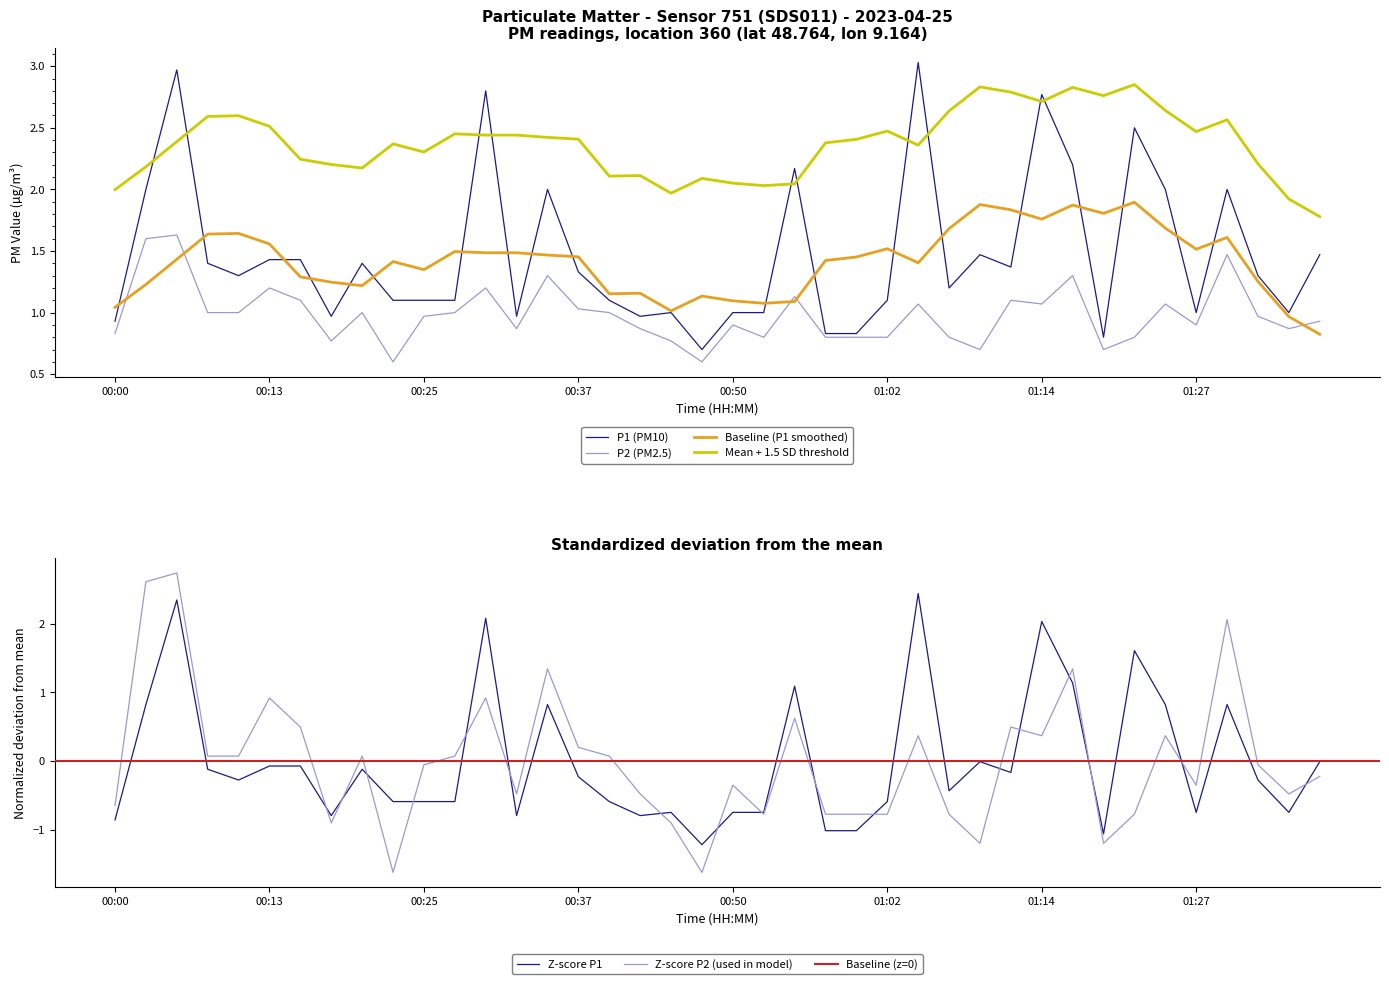

True or false: P2 (PM2.5) and Mean + 1.5 SD threshold cross at least once.

False